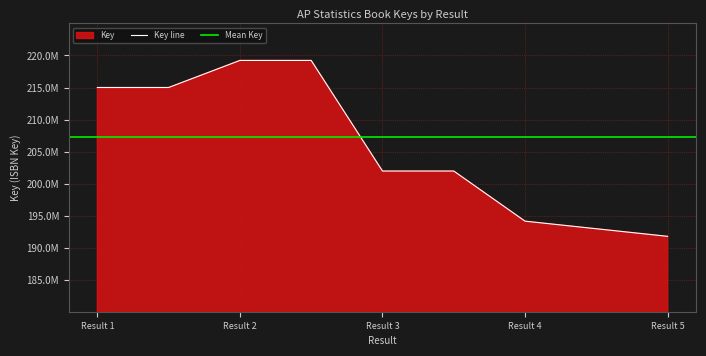

Rank the categories by value from highest to lowest.

2, , 1, , 3, , 4, 5